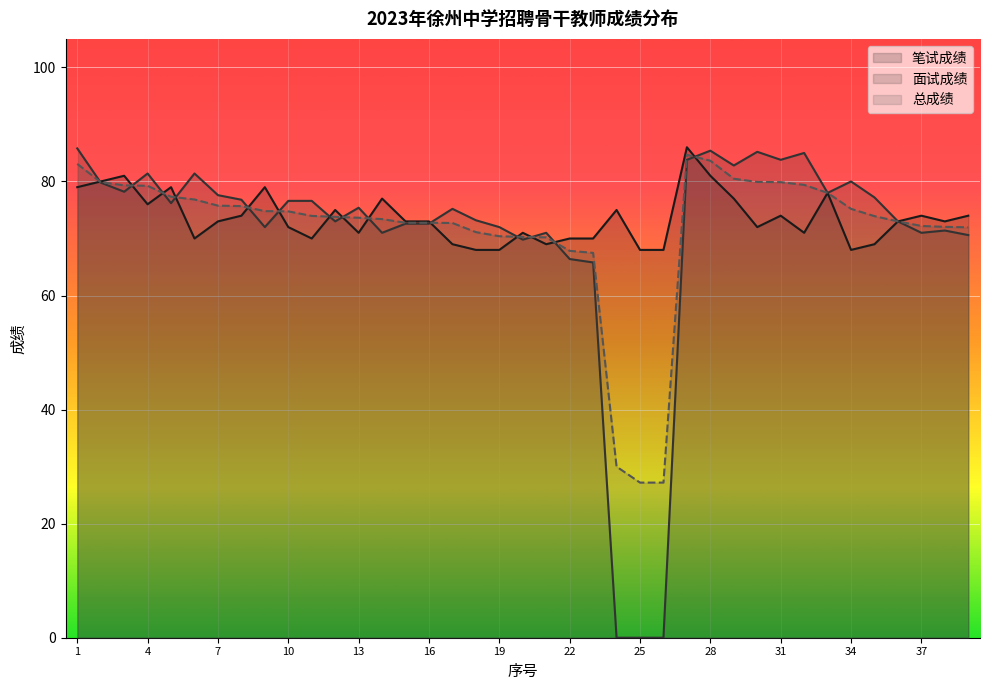

Count the number of categories in the chart.

39